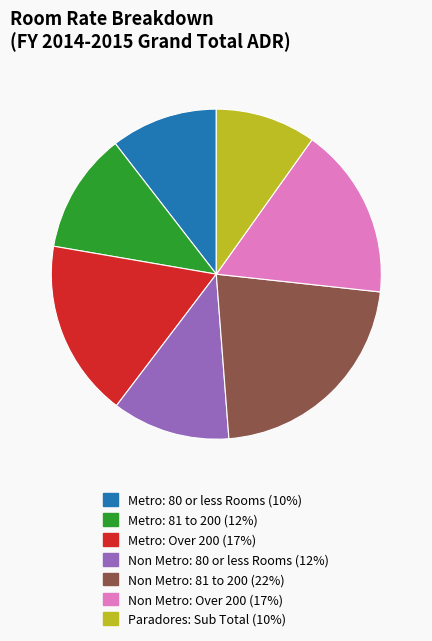

What is the ratio of the value at Paradores: Sub Total to the value at Metro: 80 or less Rooms?

0.9